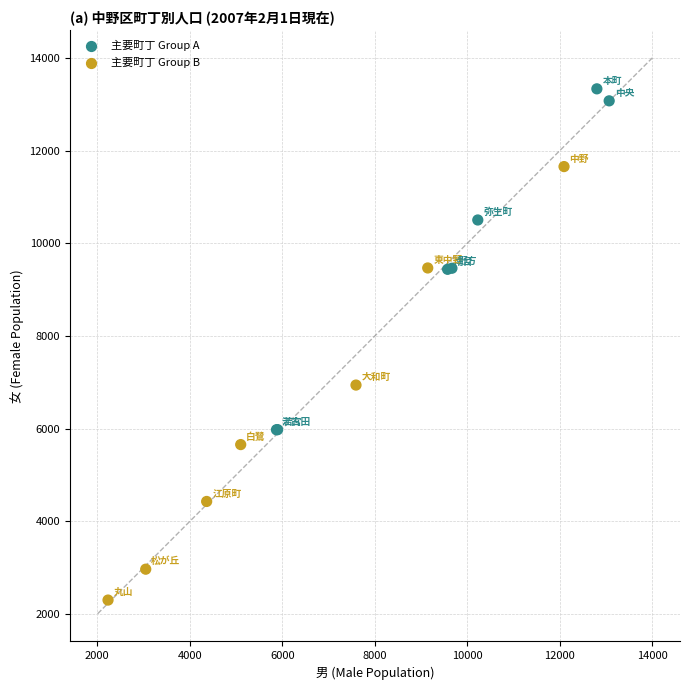

What Y value in the scatter plot is closest to 7819?

6943